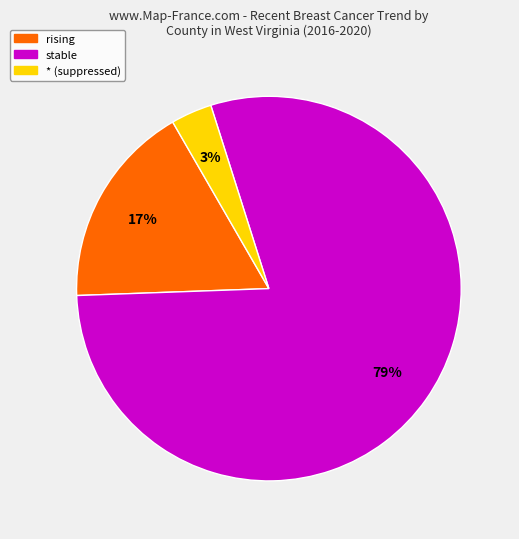

Is there a majority slice in this chart?

Yes